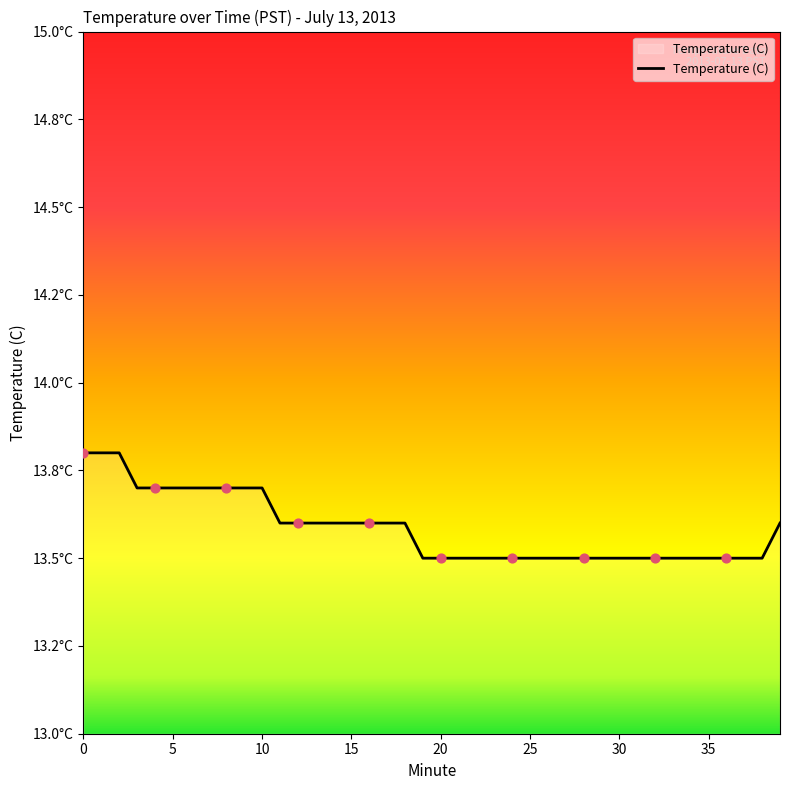

Is this an area chart (filled region under the line)?

Yes